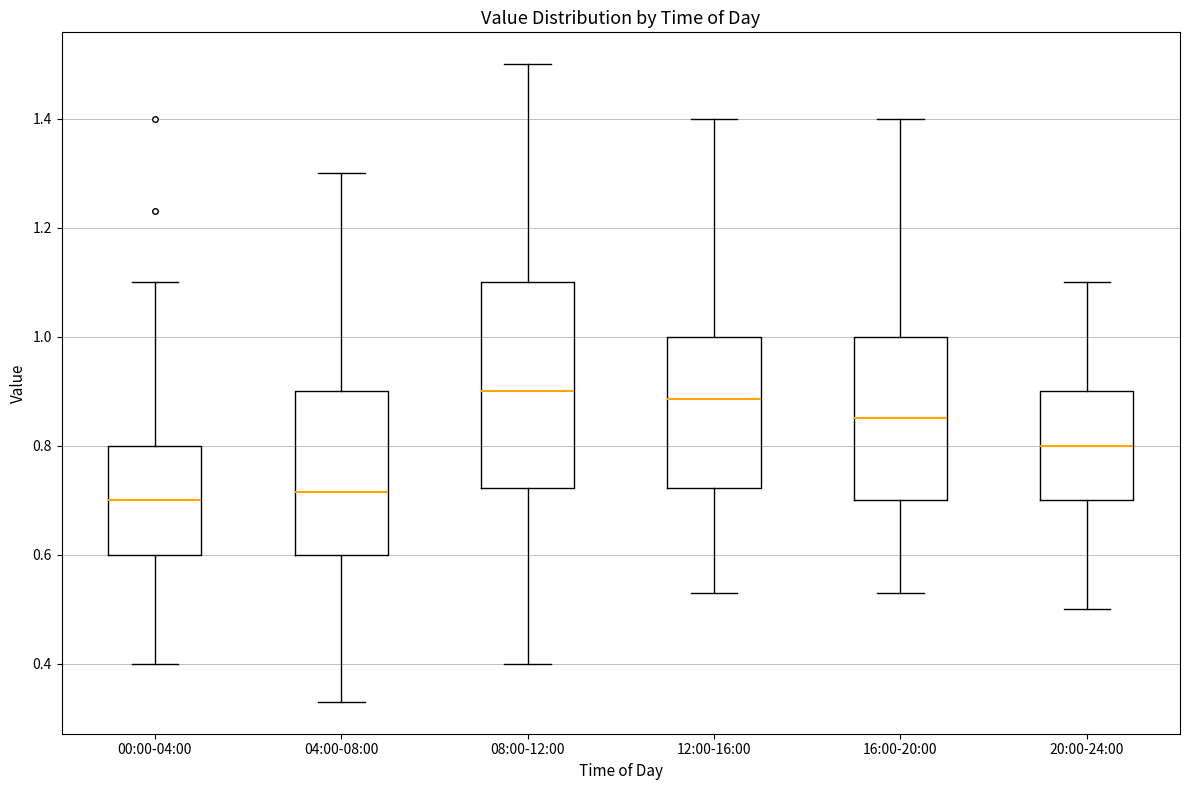

Reading left to right, read every box against the y-axis: the position of its median line, the range the box covers, and the ends of its whiskers. The values are not printed on the chart, so give them approximately, as read against the axis.

00:00-04:00: median 0.70, box 0.60 to 0.80, whiskers 0.40 to 1.10
04:00-08:00: median 0.72, box 0.60 to 0.90, whiskers 0.34 to 1.30
08:00-12:00: median 0.90, box 0.72 to 1.10, whiskers 0.40 to 1.50
12:00-16:00: median 0.88, box 0.72 to 1.00, whiskers 0.54 to 1.40
16:00-20:00: median 0.86, box 0.70 to 1.00, whiskers 0.54 to 1.40
20:00-24:00: median 0.80, box 0.70 to 0.90, whiskers 0.50 to 1.10